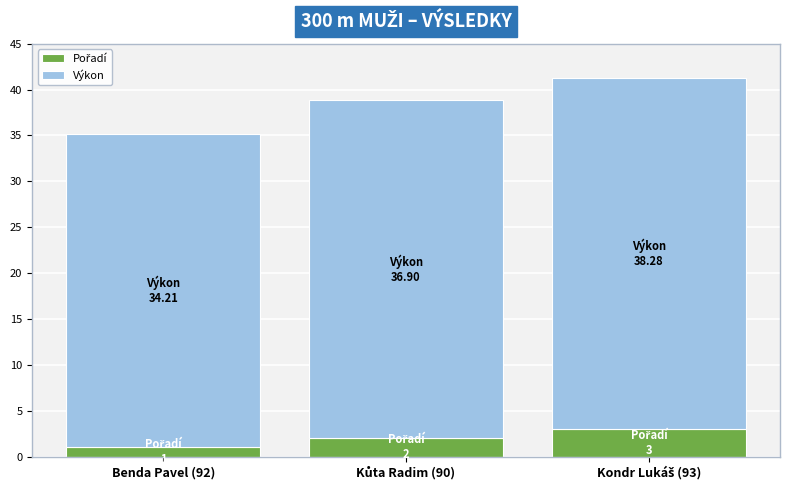

What is the total value across all series at Benda Pavel (92)?

35.2